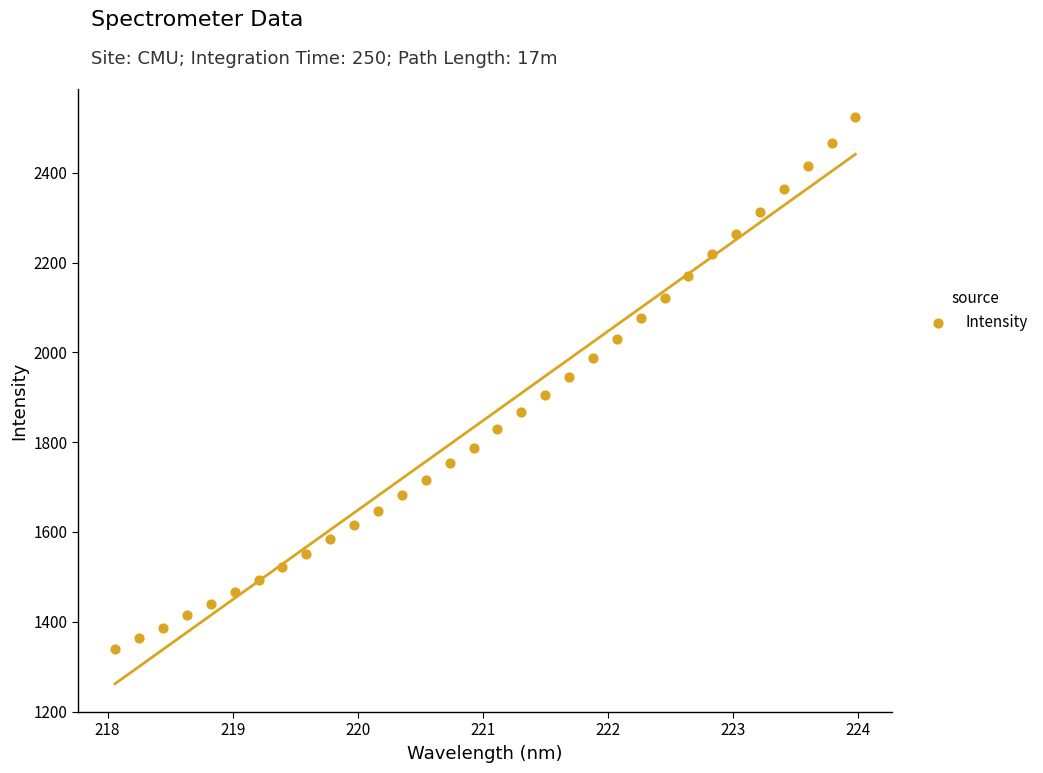

What is the range of X values (max minus min)?

5.9